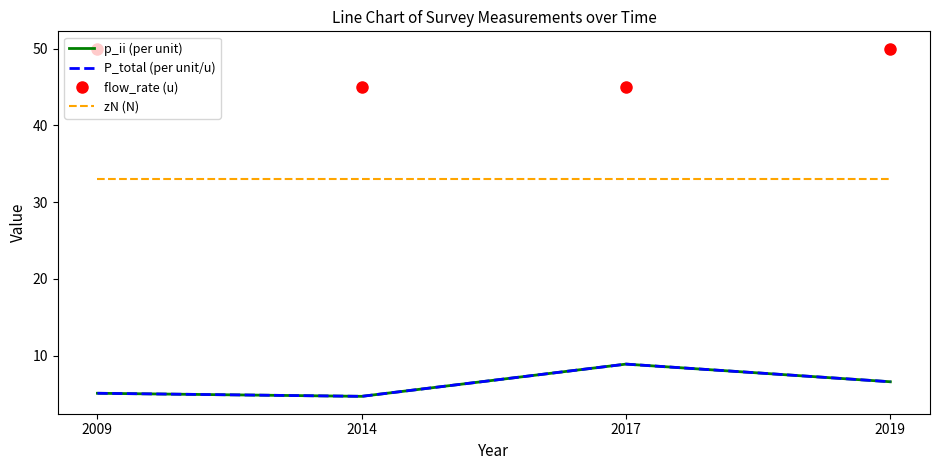

Is it true that P_total (per unit/u) equals 6.6 at 2019?

True